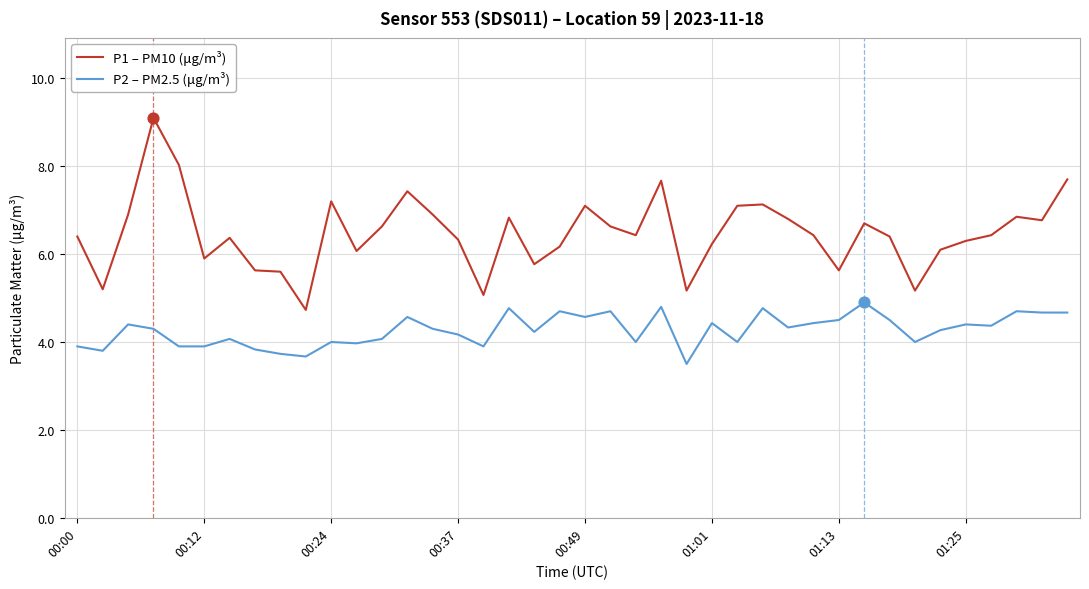

Which series has the widest spread of values?

P1 – PM10 (μg/m³)